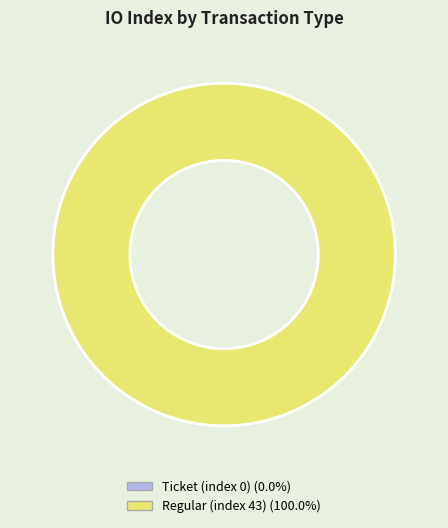

Which slice is the smallest?

Ticket (index 0)